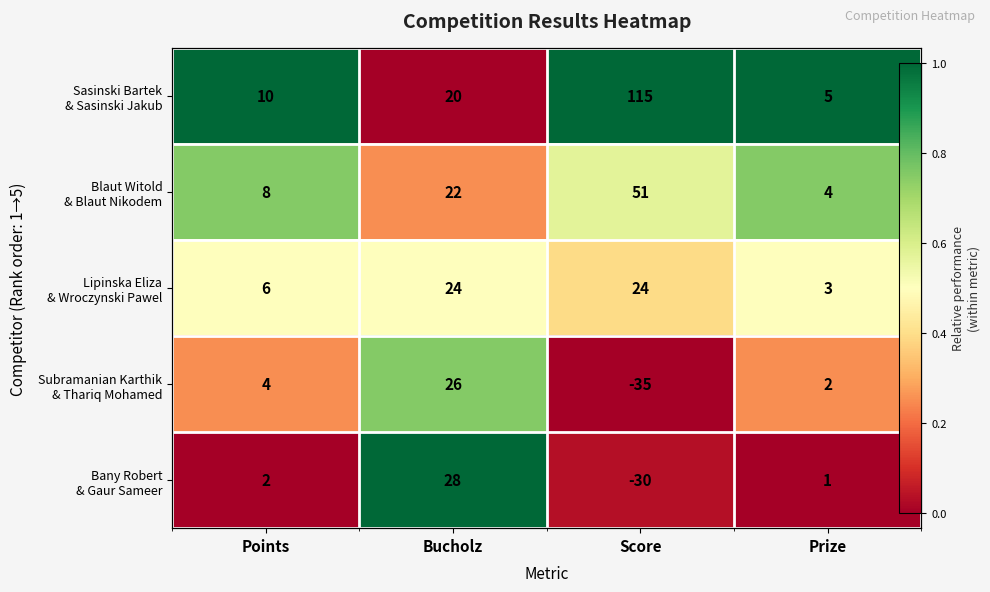

The value of Lipinska Eliza & Wroczynski Pawel at Bucholz is 0.8. True or false?

False